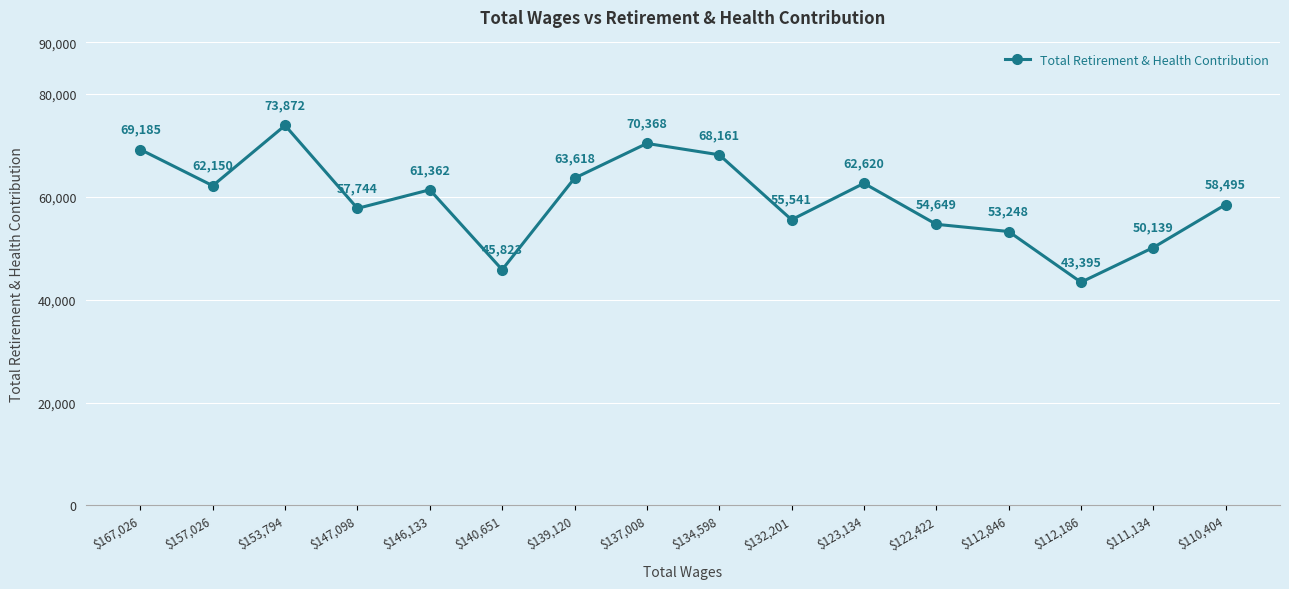

Reading left to right, extract all data points from this chart.

69185	62150	73872	57744	61362	45823	63618	70368	68161	55541	62620	54649	53248	43395	50139	58495